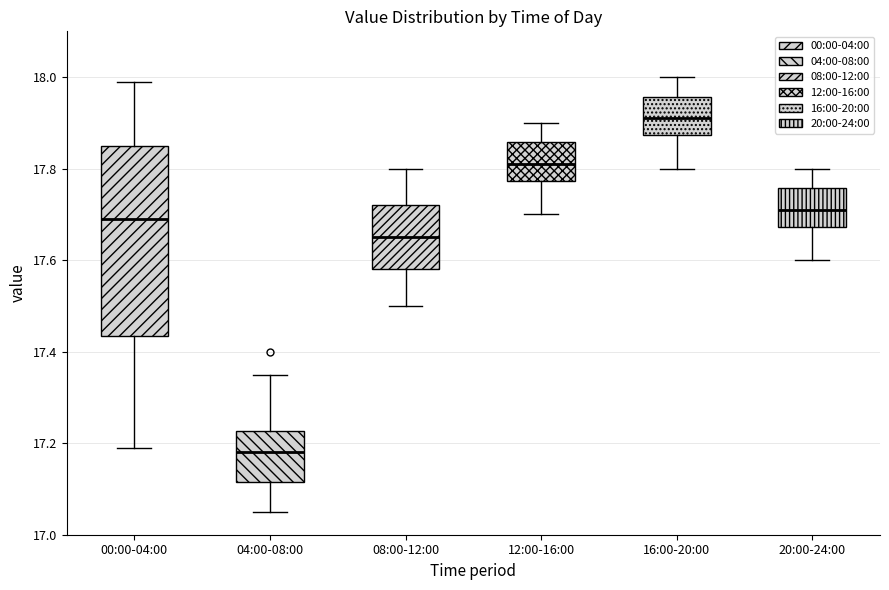

Where is the lower edge of the box for 12:00-16:00 on the y-axis? The values are not printed on the chart, so give them approximately, as read against the axis.

17.78